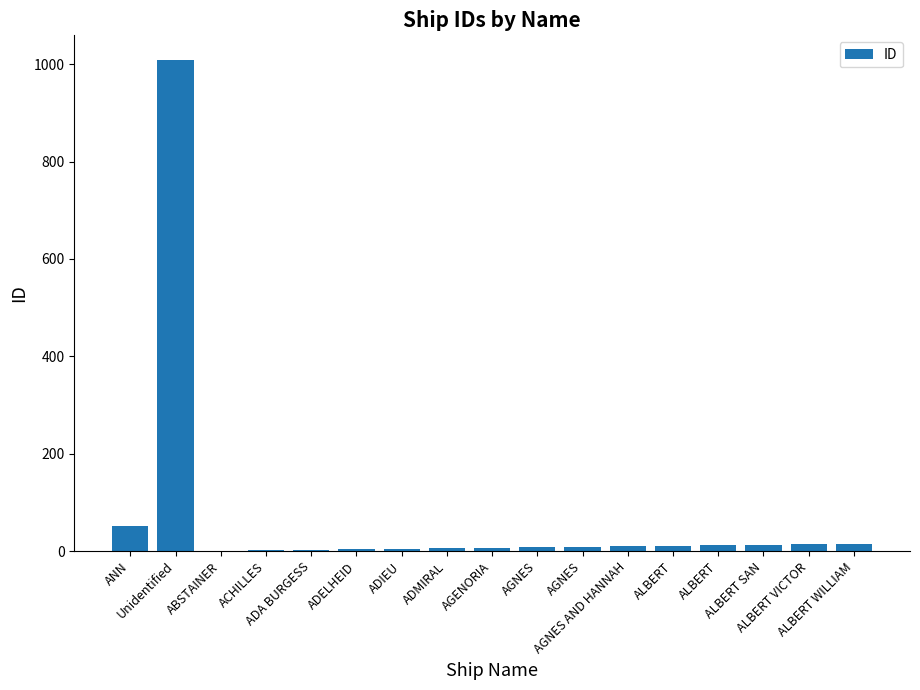

What is the minimum value shown in the chart?

1